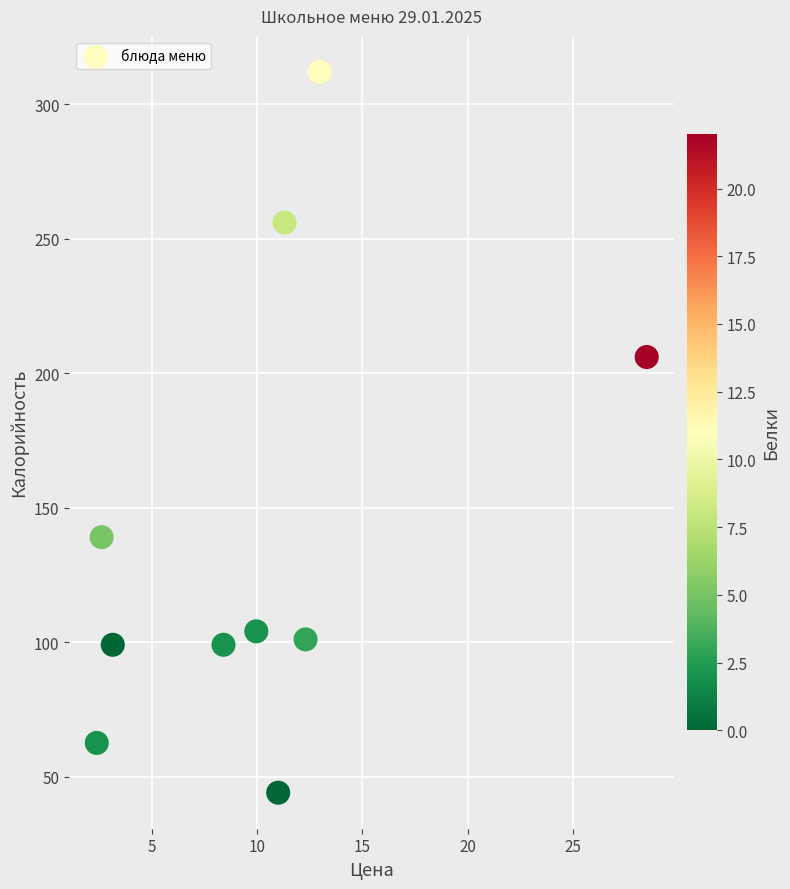

What is the range of X values (max minus min)?

26.1